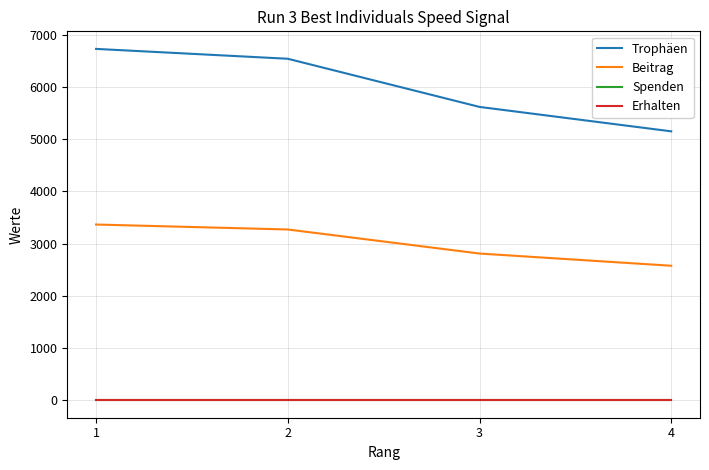

What is the difference between the maximum and second lowest values in the Trophäen series?

1112